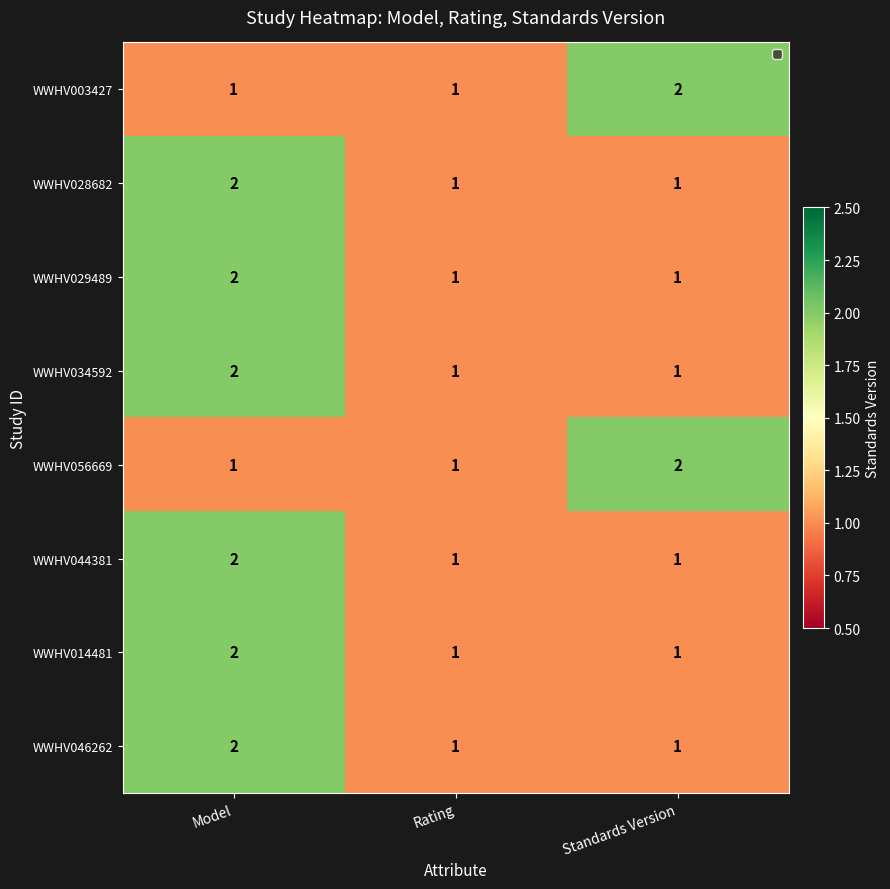

Count the WWHV056669 values in the range 1 to 2.

3